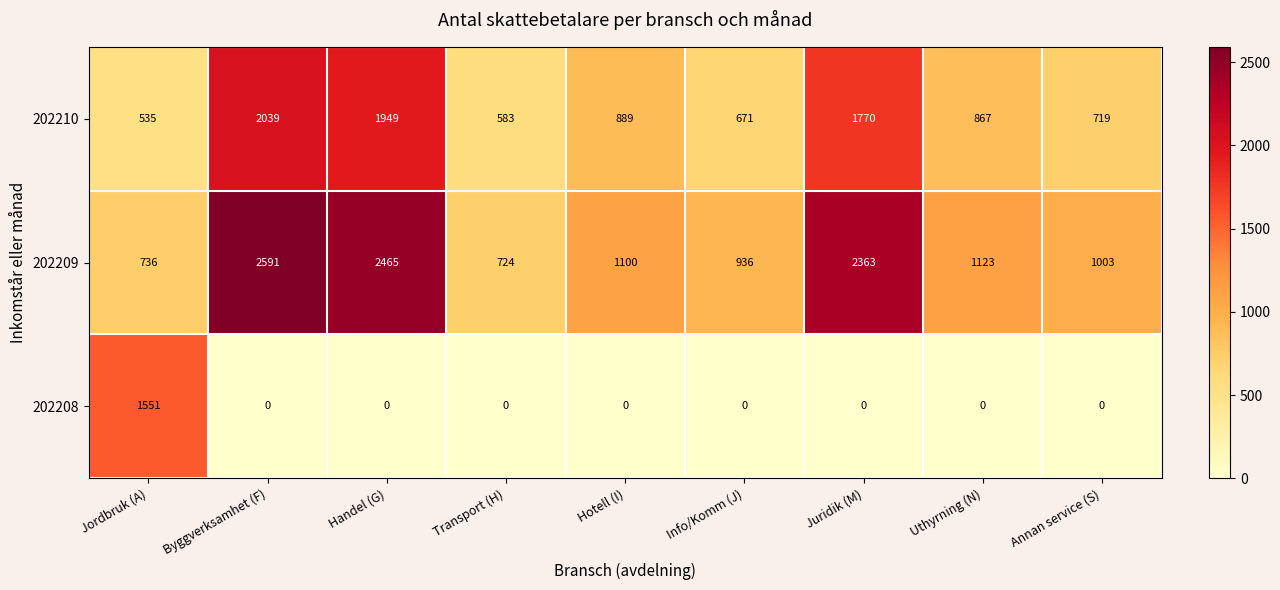

What is the difference between the maximum and minimum values in the 202208 series?

1551